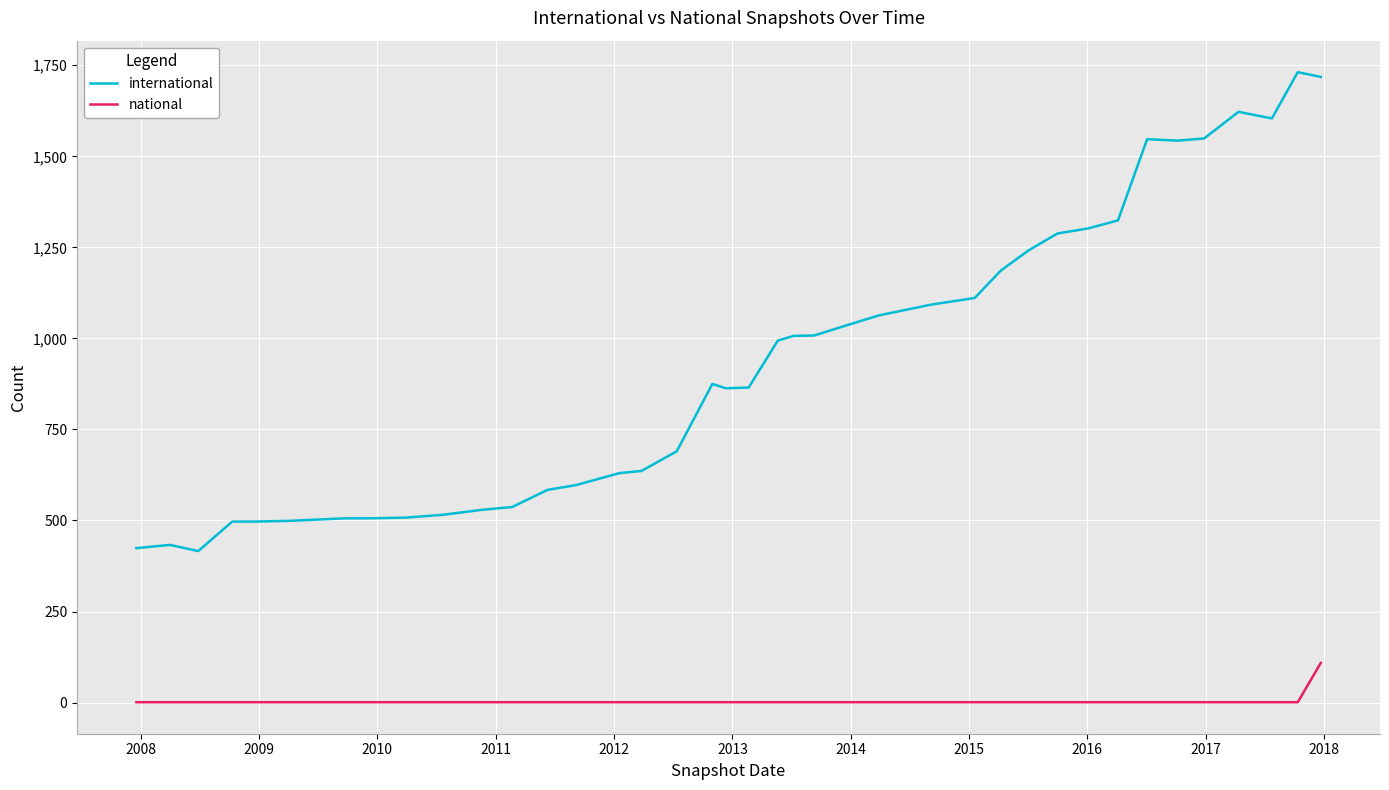

Rank the series by their maximum value, from highest to lowest.

international, national